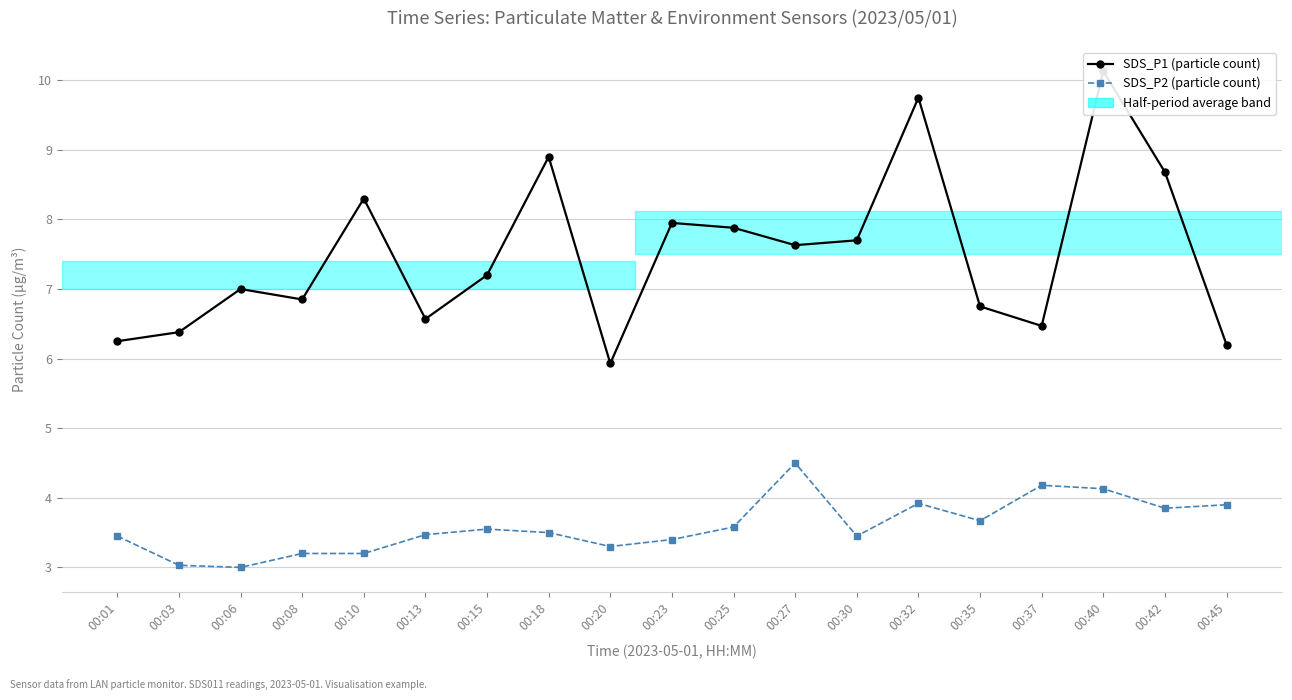

Which series has the largest total across all categories?

SDS_P1 (particle count)